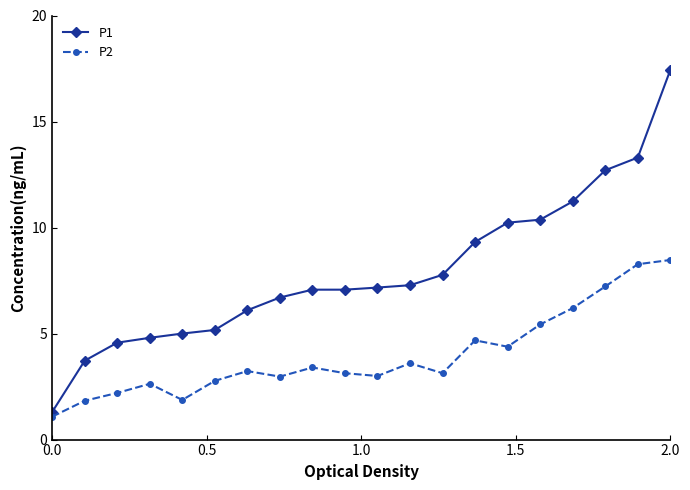

What is the value of the P2 point at the 14th from the left?

4.7